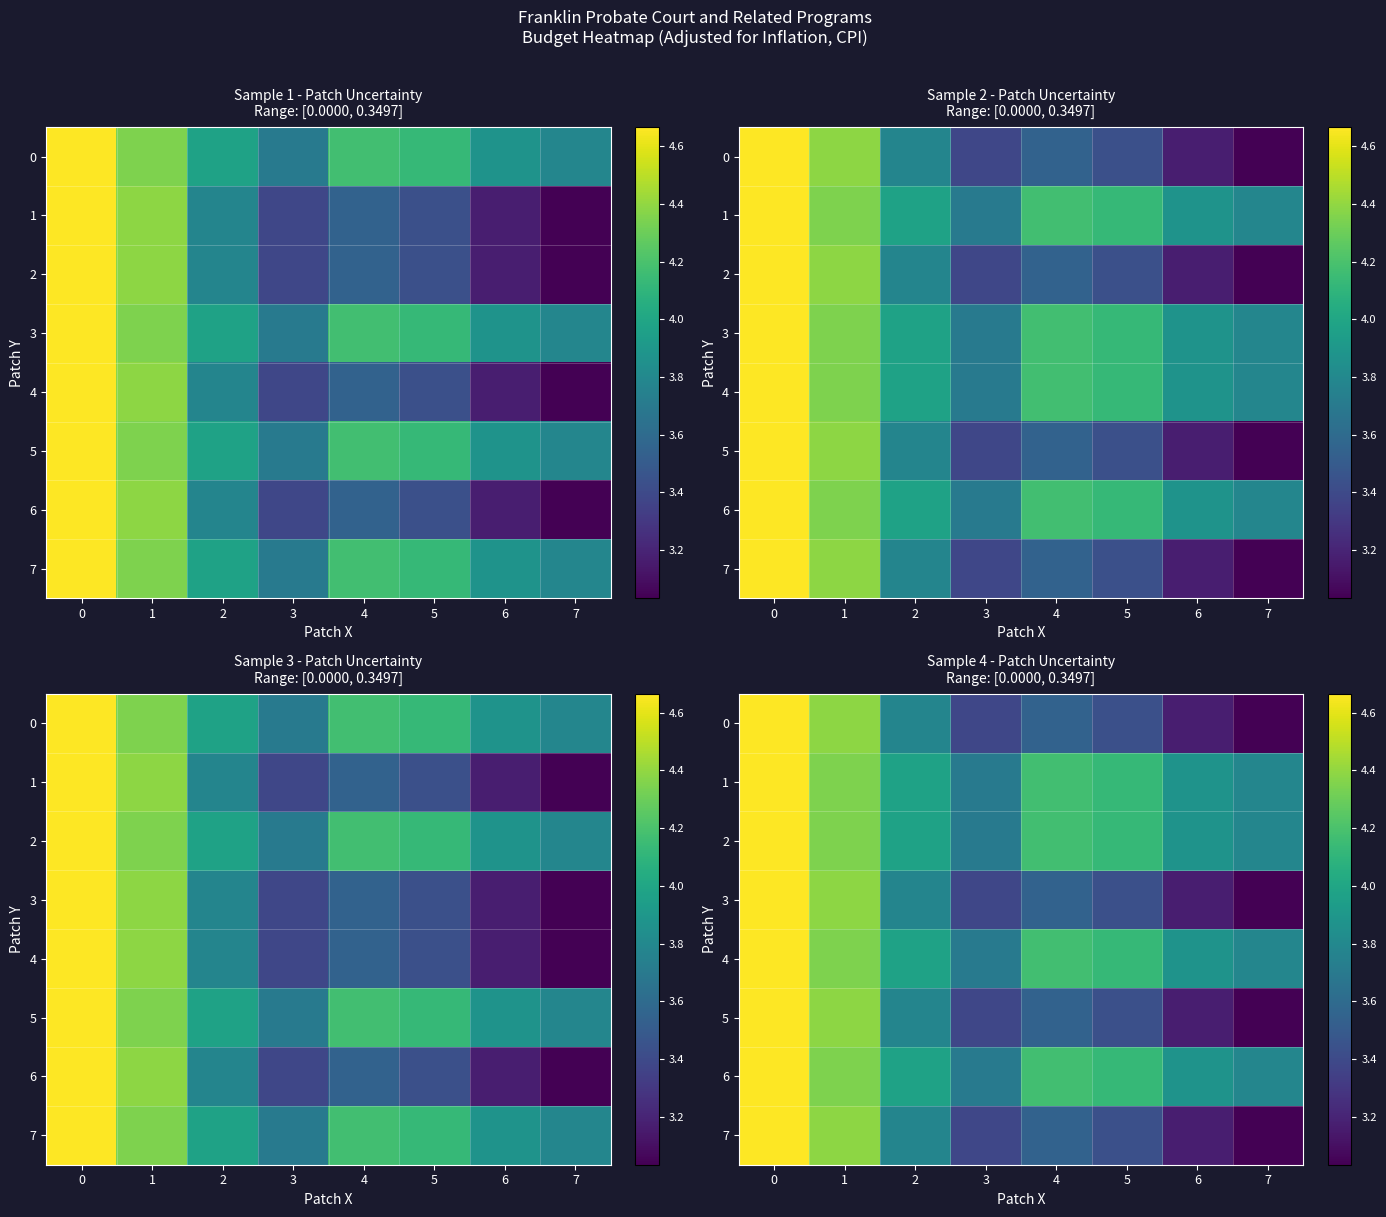

What is the total value across all series at 7?

27.3